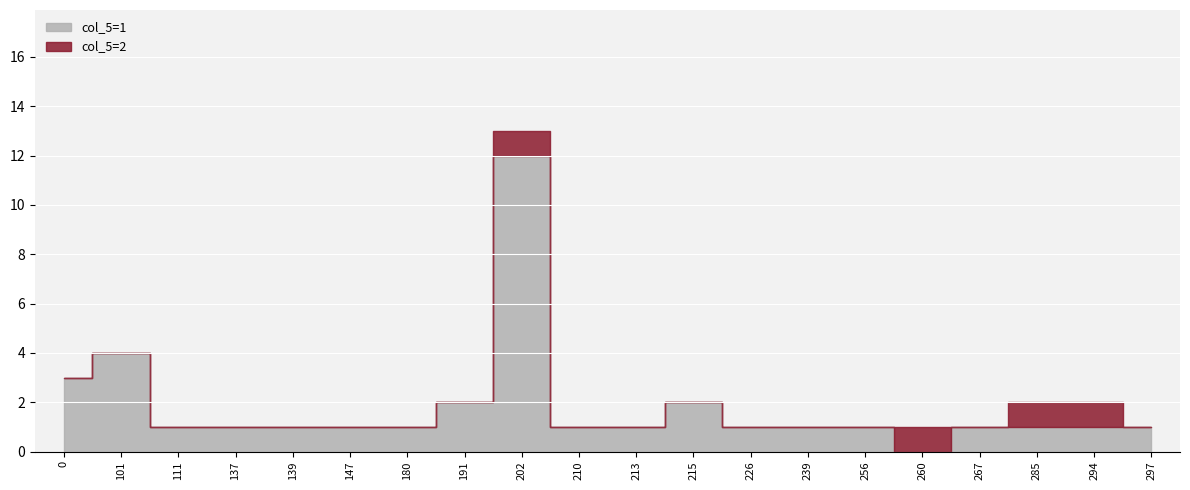

Where does the data first go above 202?

210